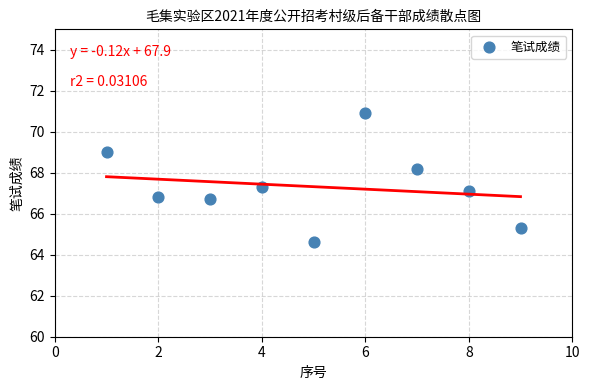

What is the average Y value?

67.3